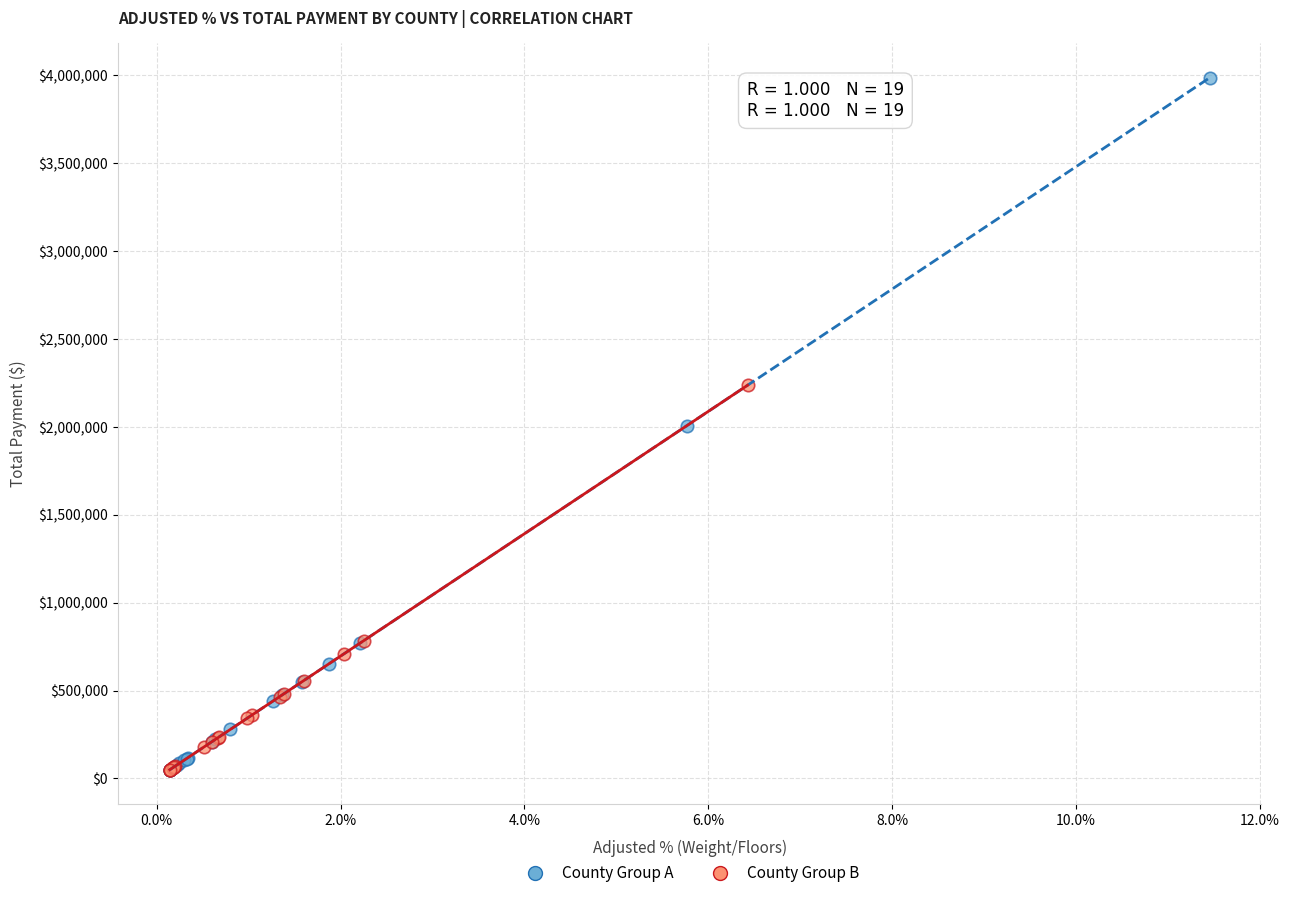

Which series reaches the maximum Y coordinate?

County Group A